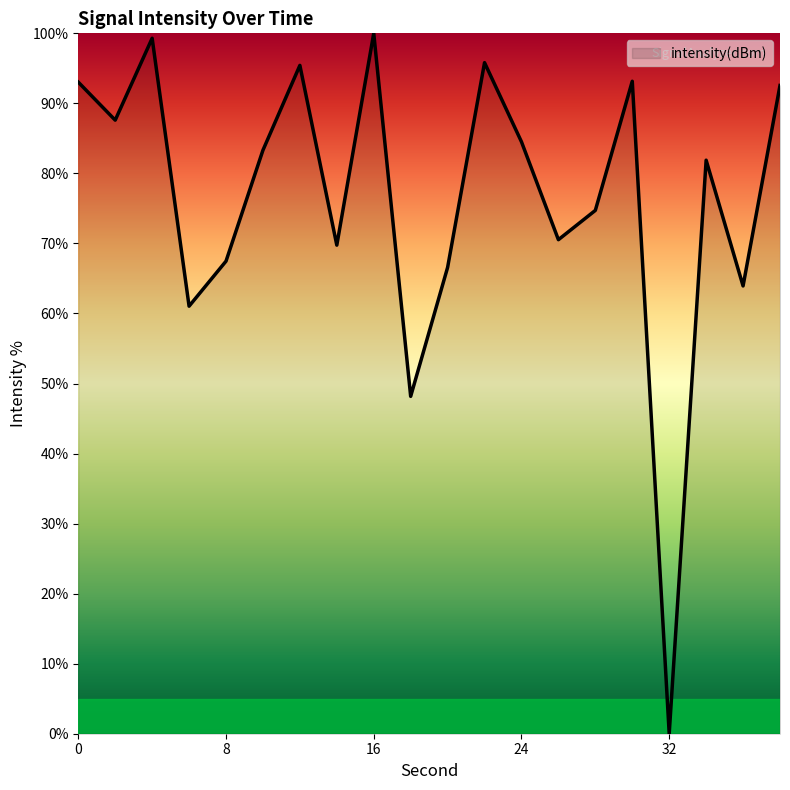

What is the greatest value displayed?

100.0